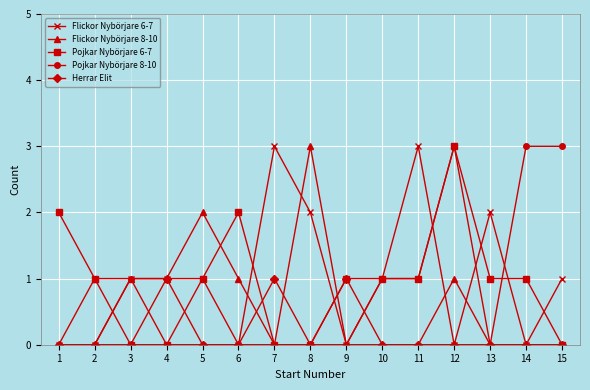

Count the number of categories in the chart.

15